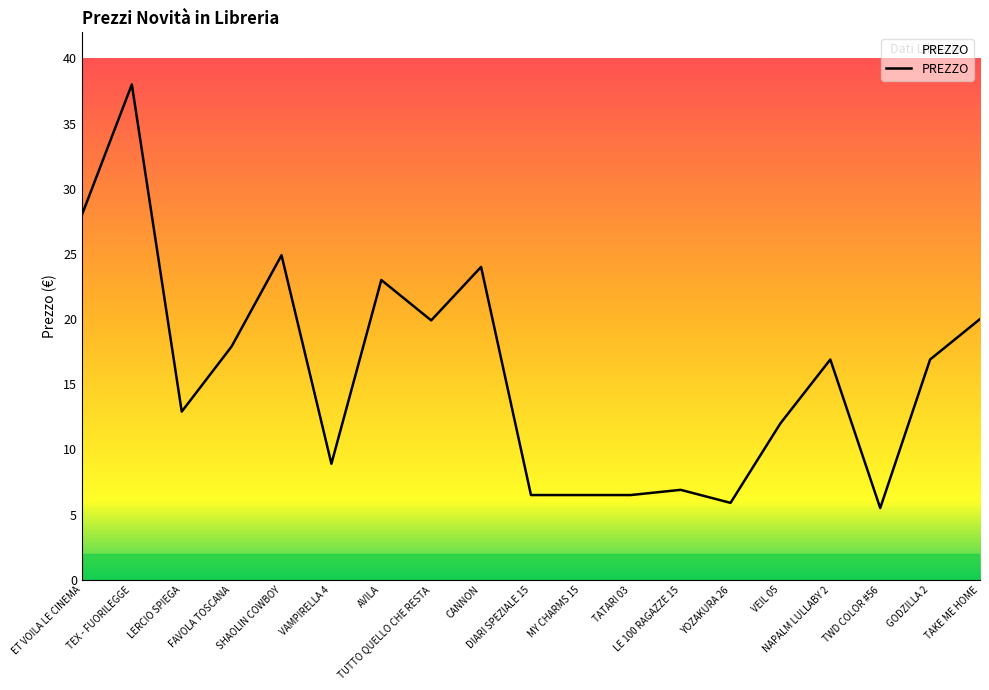

What is the difference between the maximum and minimum values?

32.5